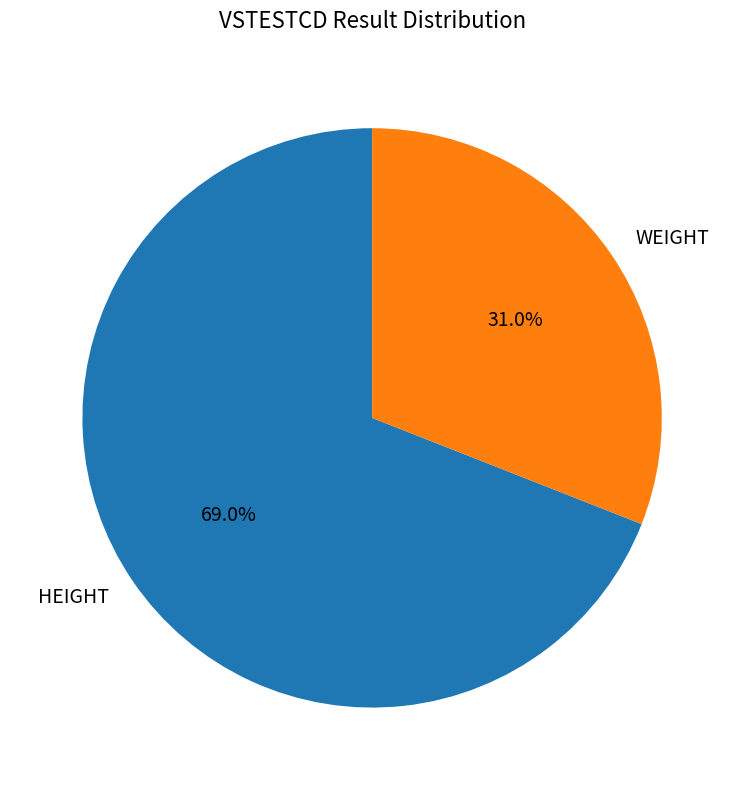

Does any single category account for the majority?

Yes